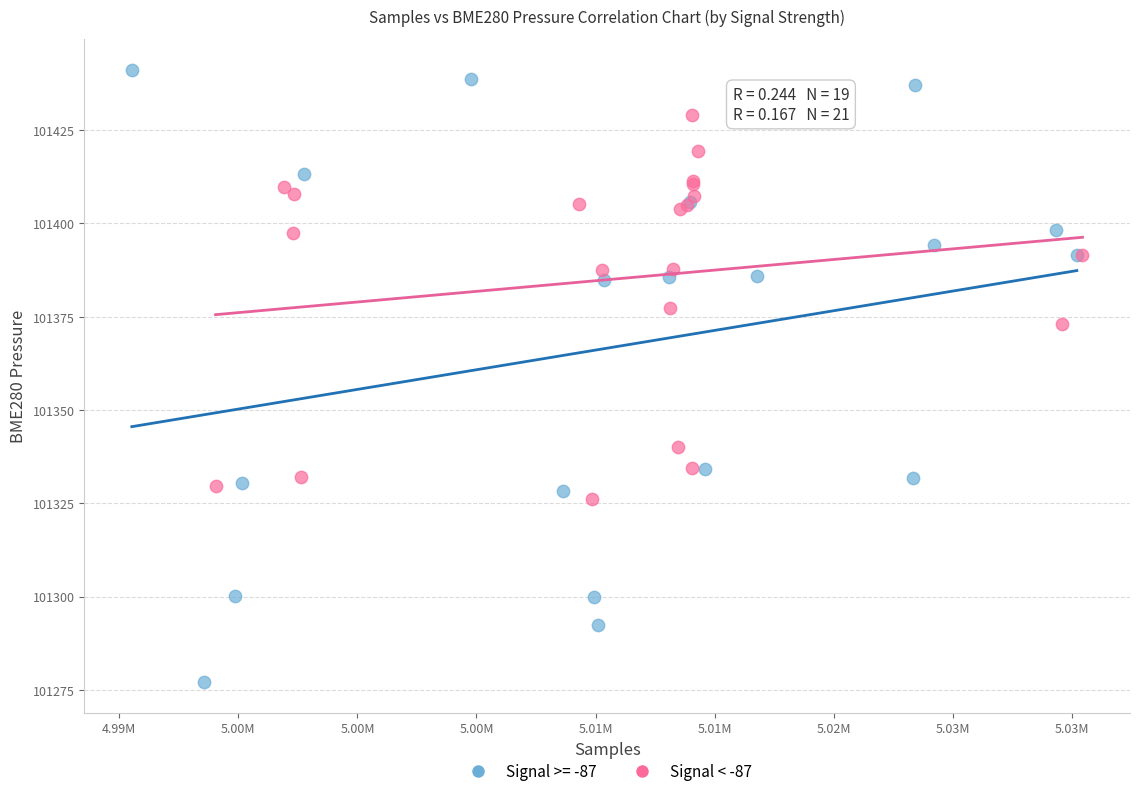

Which series contains the lowest Y value?

Signal >= -87